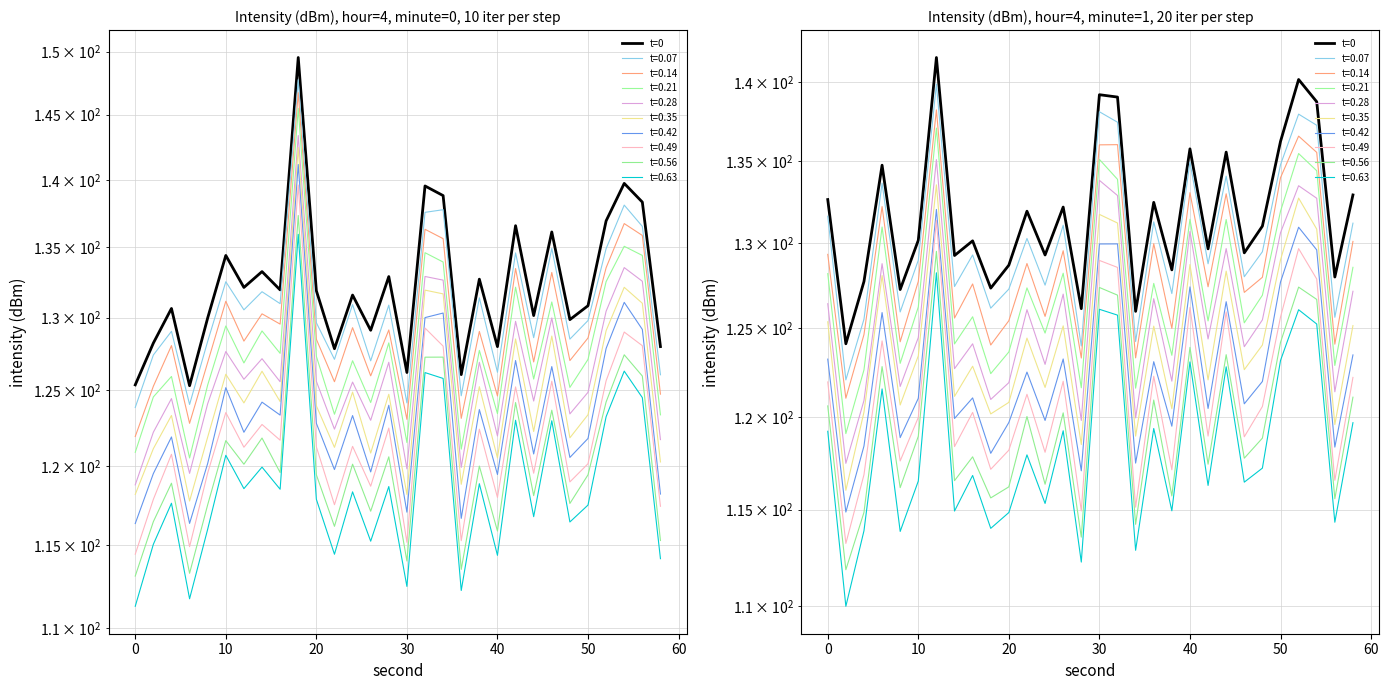

Reading left to right, what are all the values shown in this chart?

132.6	124.1	127.7	134.7	127.3	130.2	141.6	129.3	130.1	127.3	128.7	131.9	129.3	132.2	126.1	139.2	139.0	126.0	132.5	128.4	135.8	129.7	135.6	129.4	131.0	136.2	140.2	138.7	128.0	132.9